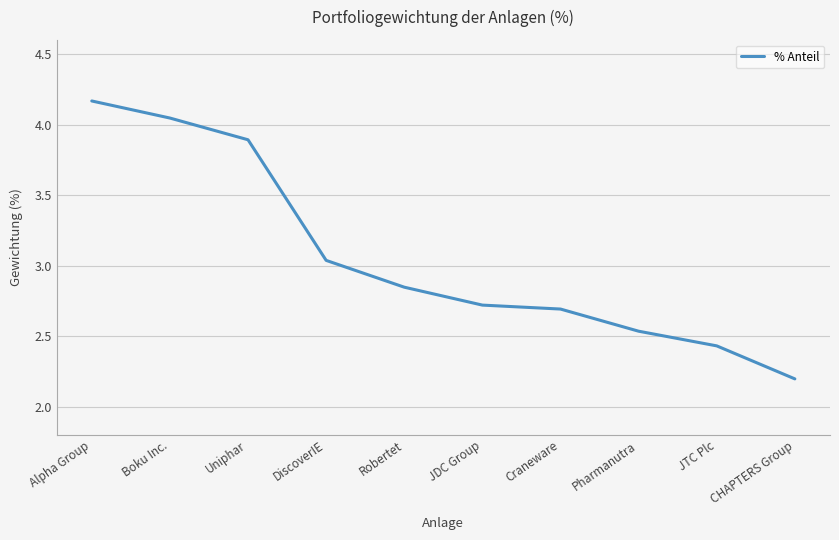

How many lines are shown in the chart?

1